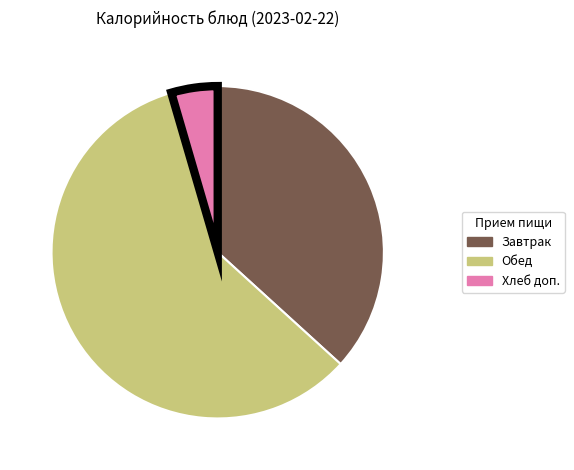

Is there any slice that represents more than half of the pie?

Yes